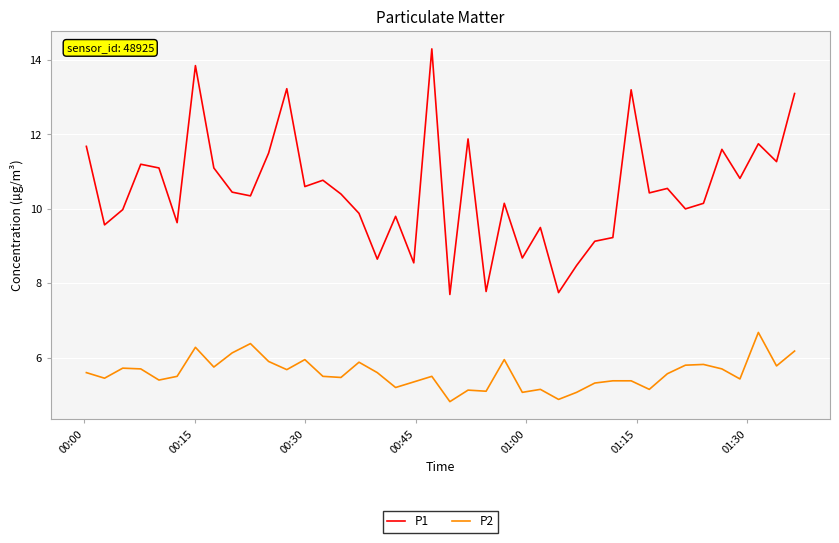

Which series has the largest range (max minus min)?

P1